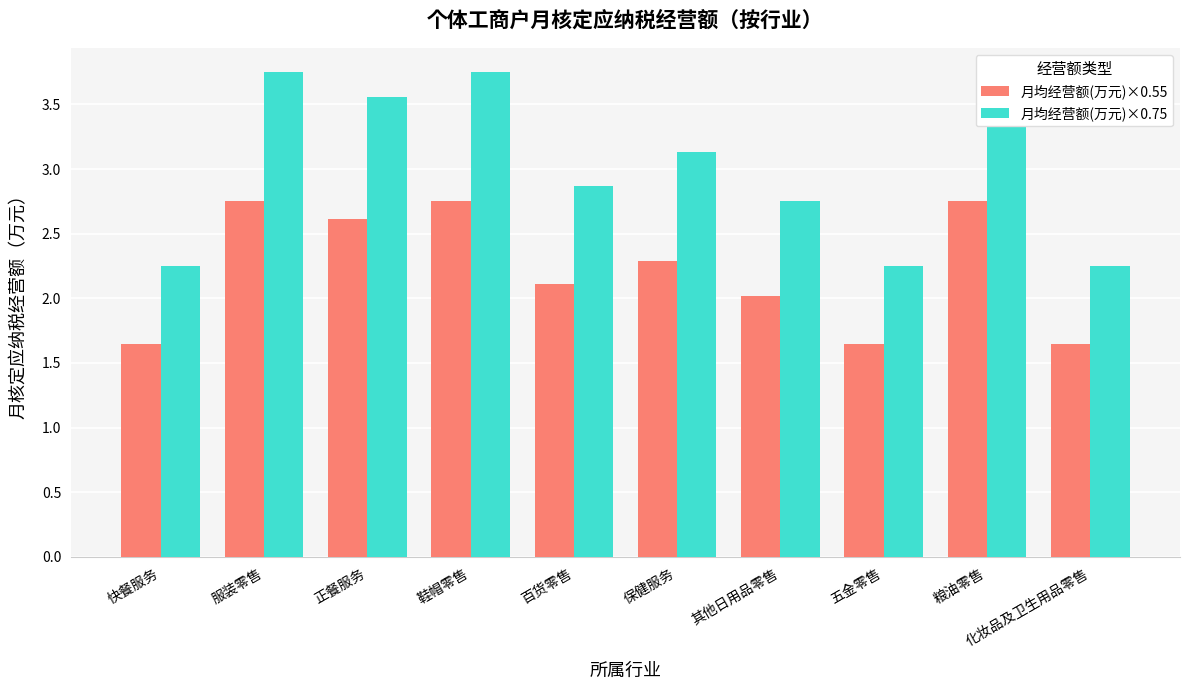

What is the average value of the 月均经营额(万元)×0.75 series?

3.0